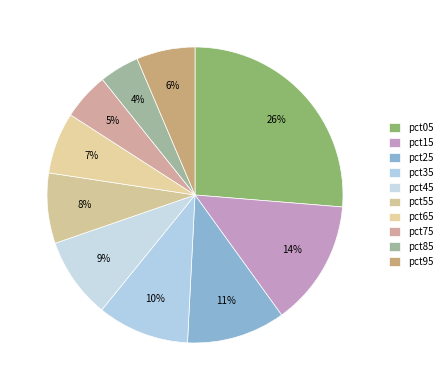

How many segments does this pie chart have?

10